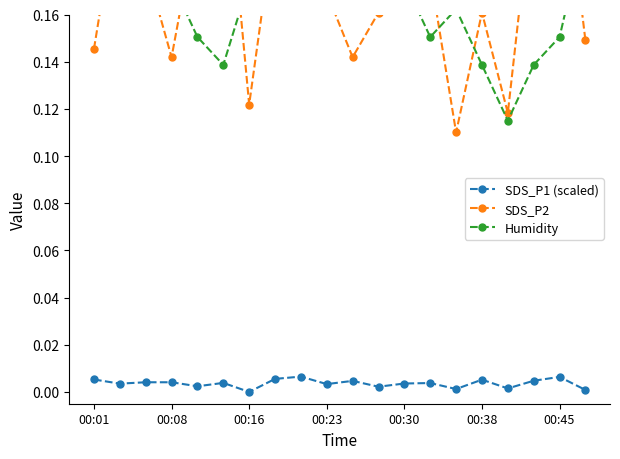

List the series in order of their peak value, highest first.

Humidity, SDS_P2, SDS_P1 (norm low)